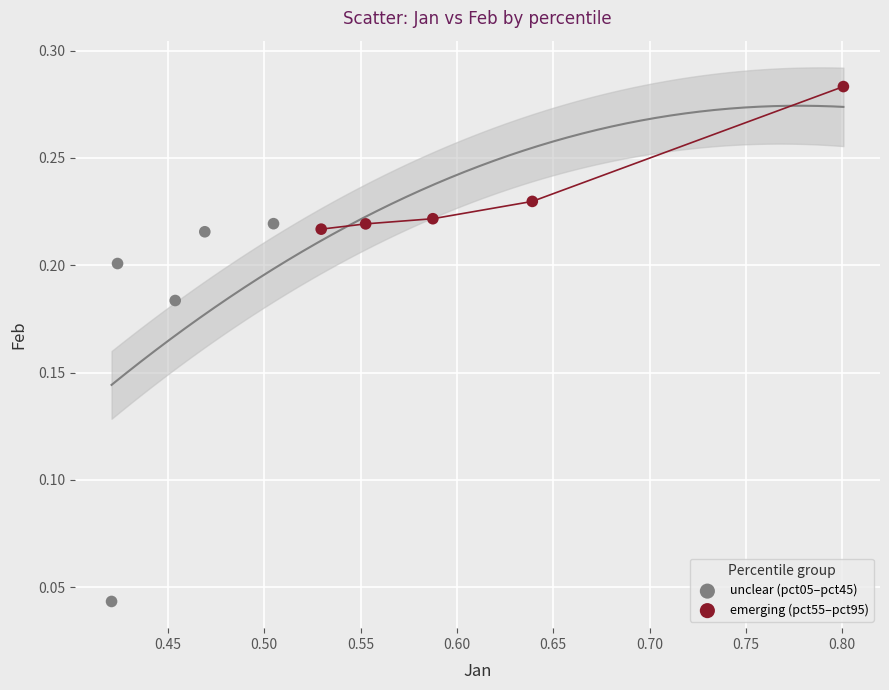

Which series has the widest spread of Y values?

unclear (pct05–pct45)